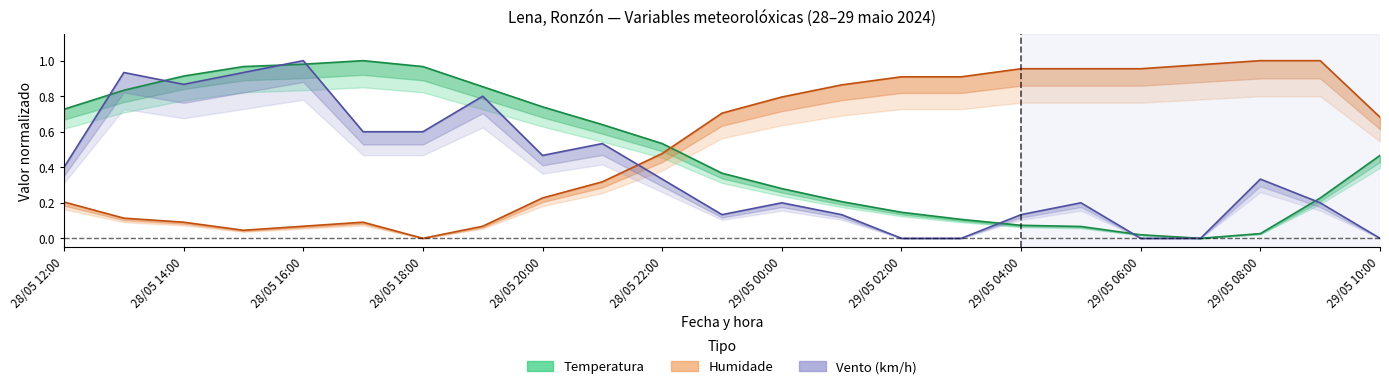

Does the chart display data point markers on the line(s)?

No